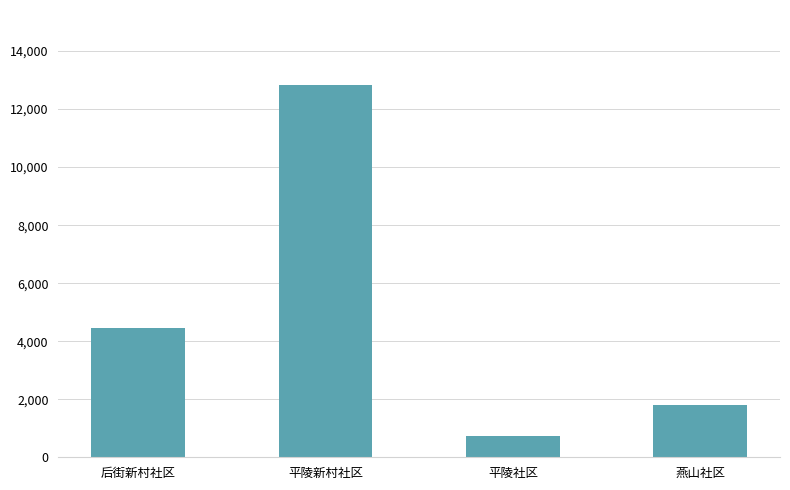

Is it true that the value at 平陵新村社区 is 17304?

False